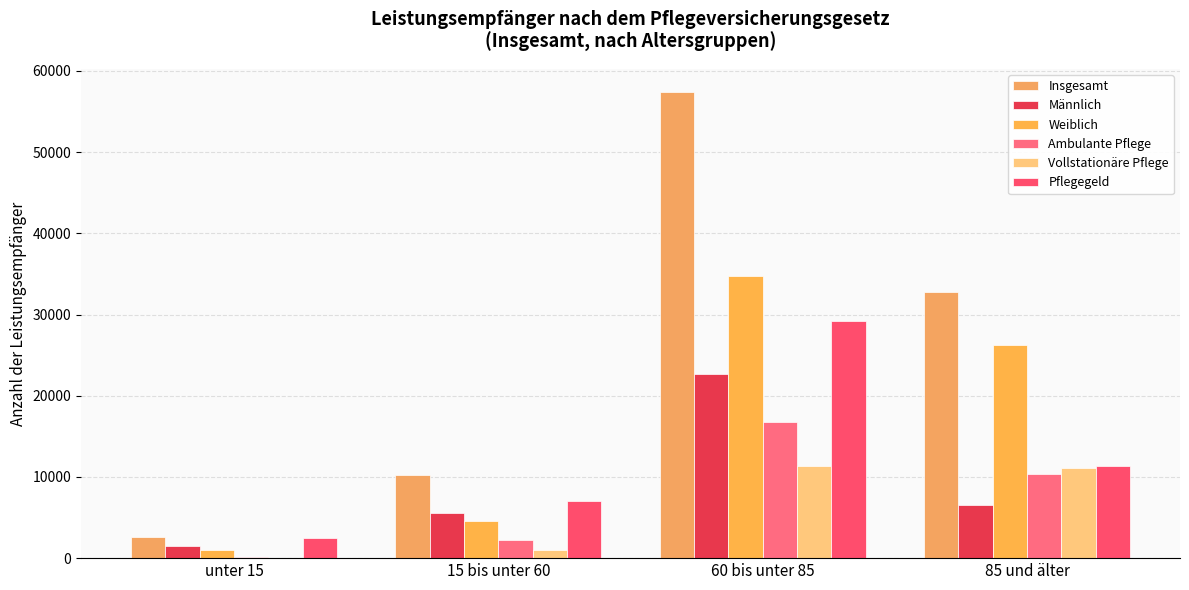

What is the value of the Vollstationäre Pflege bar at the 2nd from the left?

982